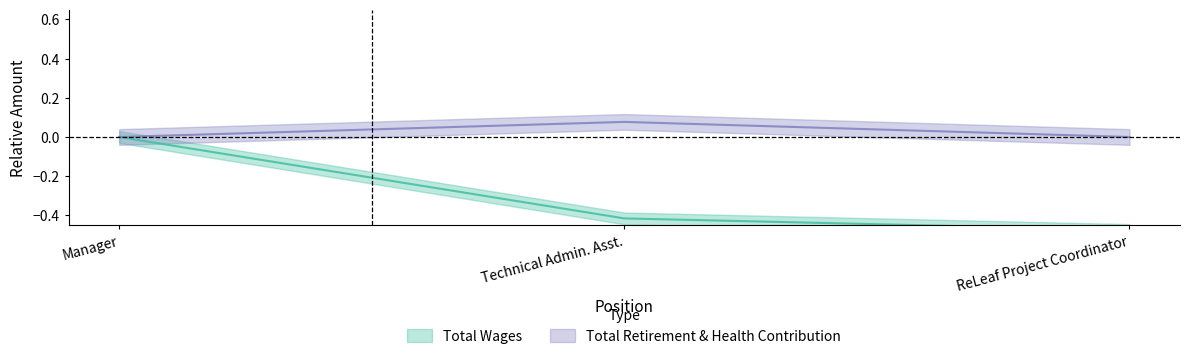

Reading left to right, what are all the values shown in this chart?

Total Wages: 0.0	-0.4	-0.5
Total Retirement & Health Contribution: 0.0	0.1	0.0